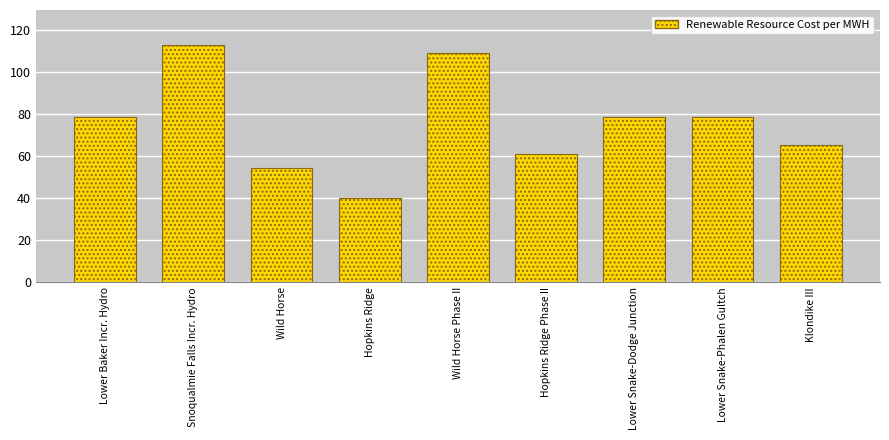

True or false: the data shows 54.3 at Wild Horse.

True